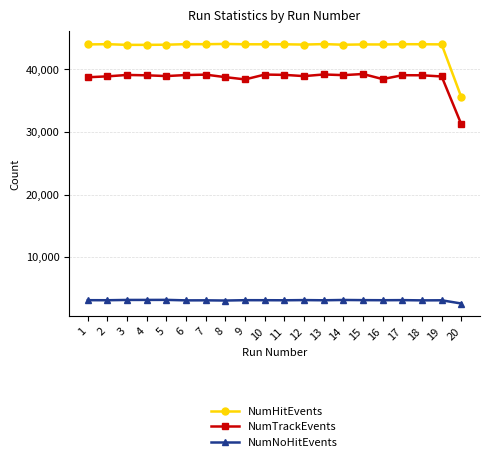

What are all the series names shown in the legend?

NumHitEvents, NumTrackEvents, NumNoHitEvents